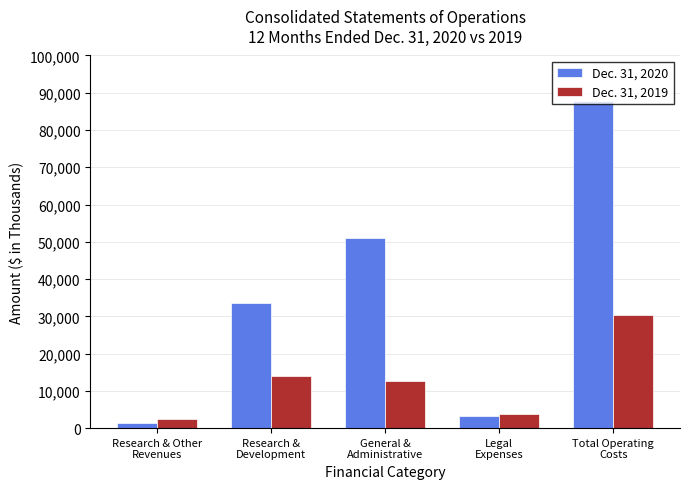

What is the spread (max minus min) of values at Research & Other
Revenues?

1119